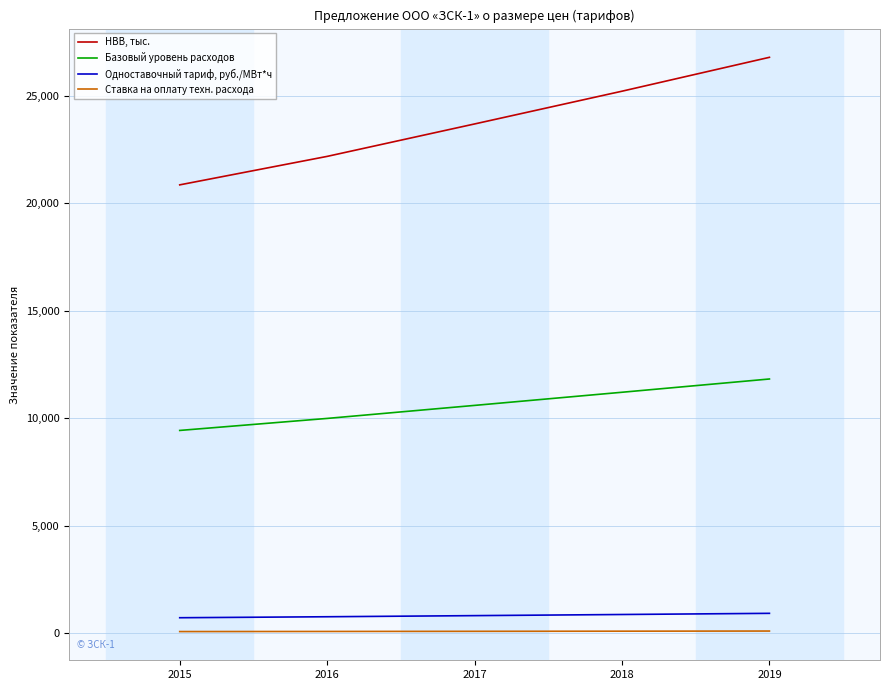

Is the value of НВВ, тыс. at 2017 greater than the value of Базовый уровень расходов at 2015?

Yes